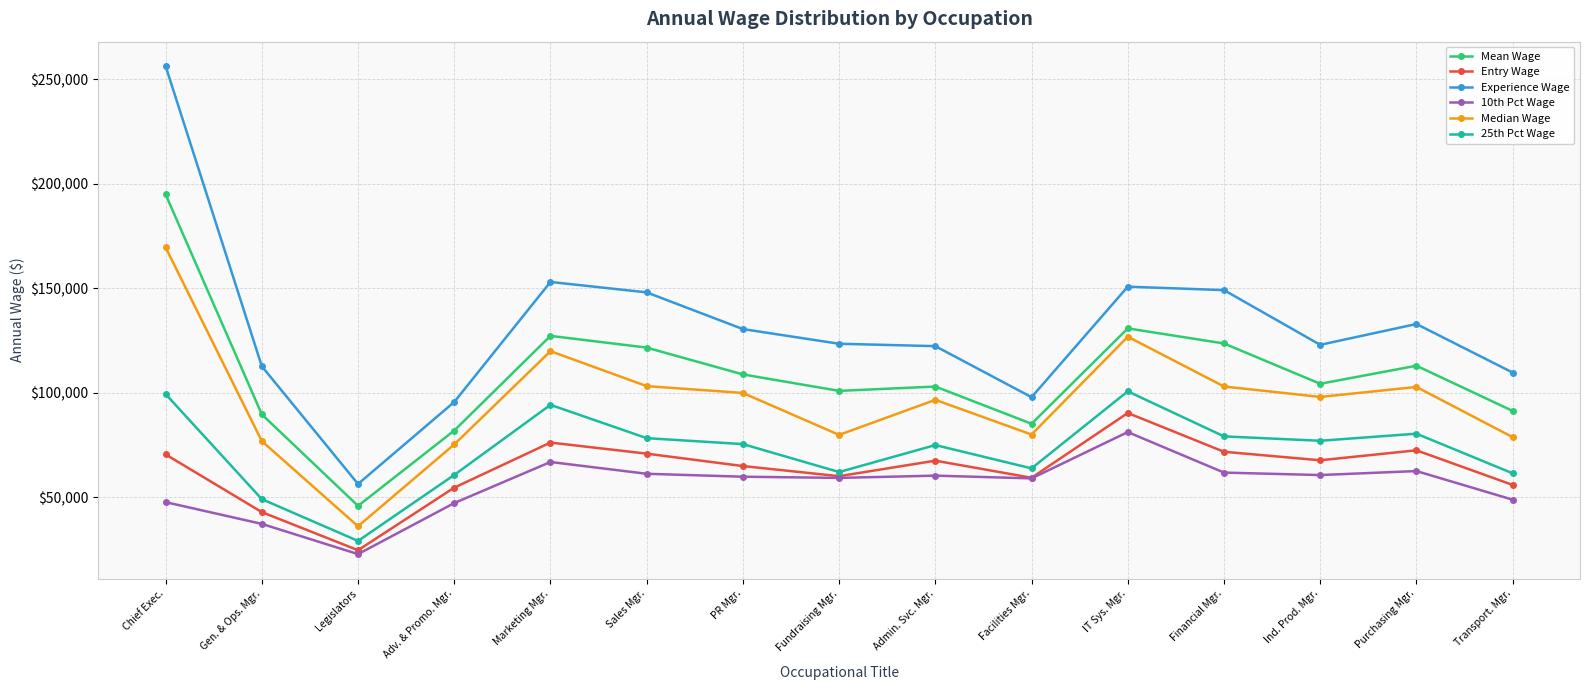

What is the label of the 13th point from the right?

Legislators